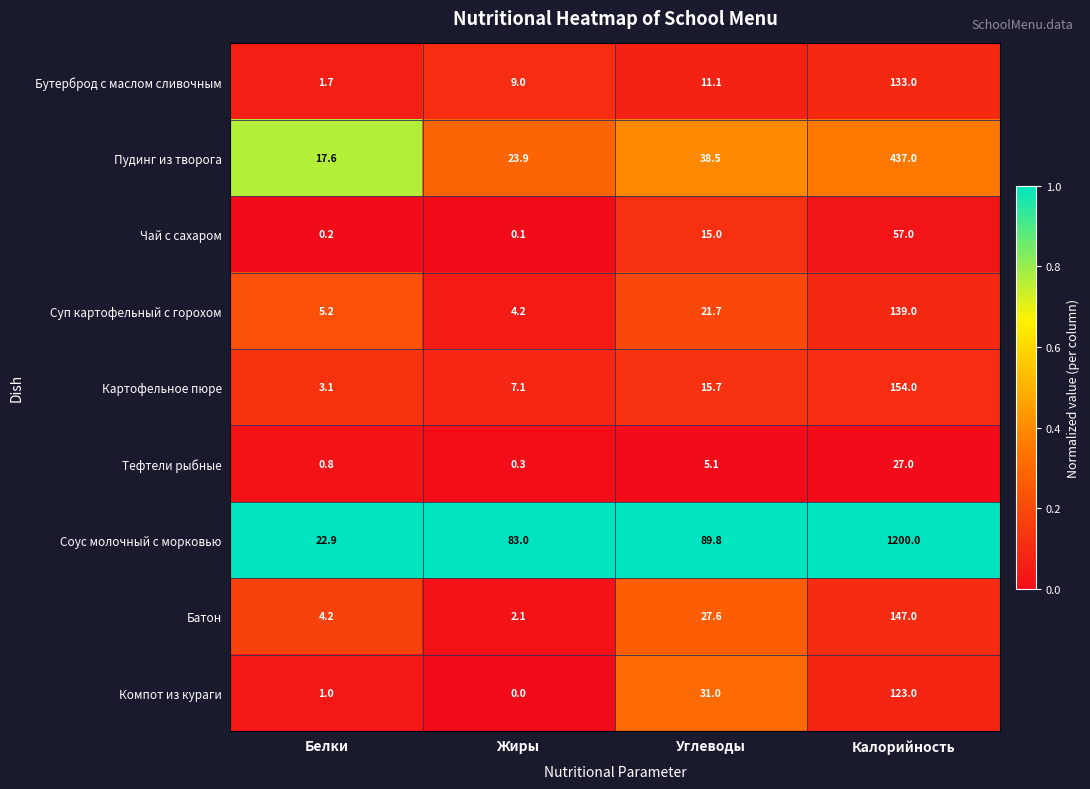

Which series has the largest total across all categories?

Соус молочный с морковью